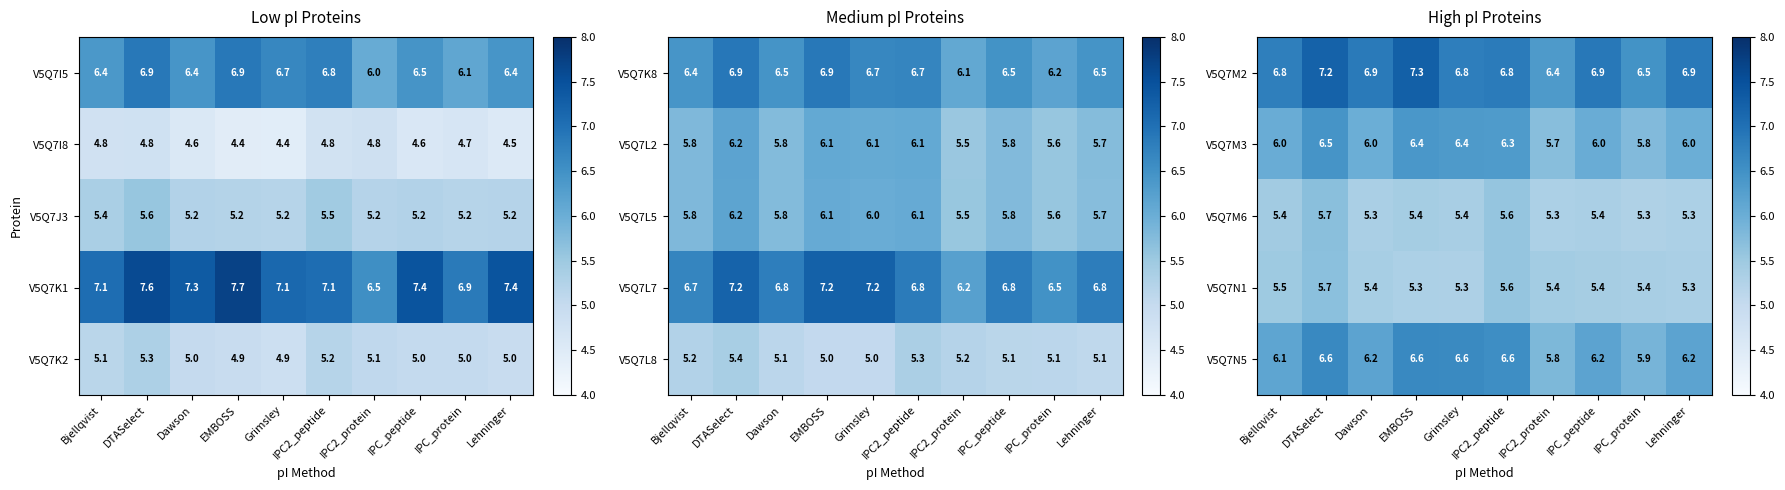

What is the minimum value for V5Q7M6?

5.3